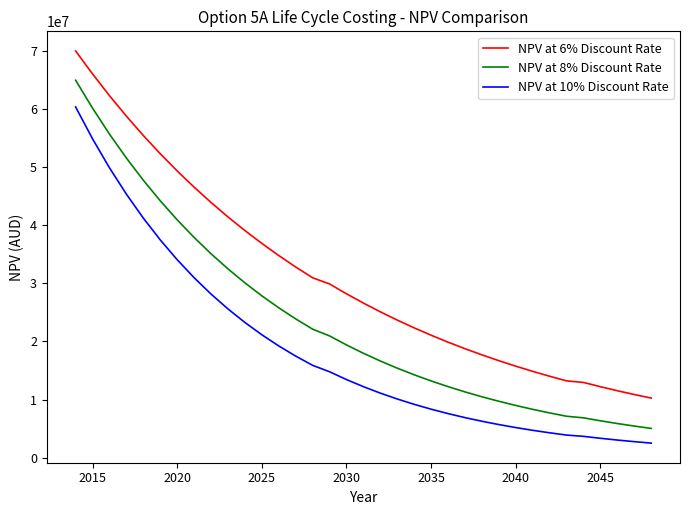

True or false: NPV at 10% Discount Rate and NPV at 6% Discount Rate cross at least once.

False